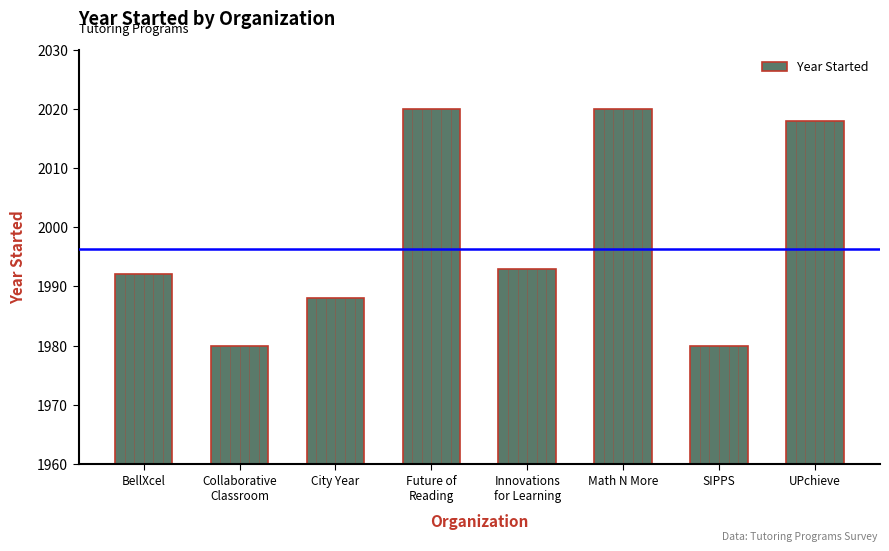

What is the label of the 6th bar from the left?

Math N More